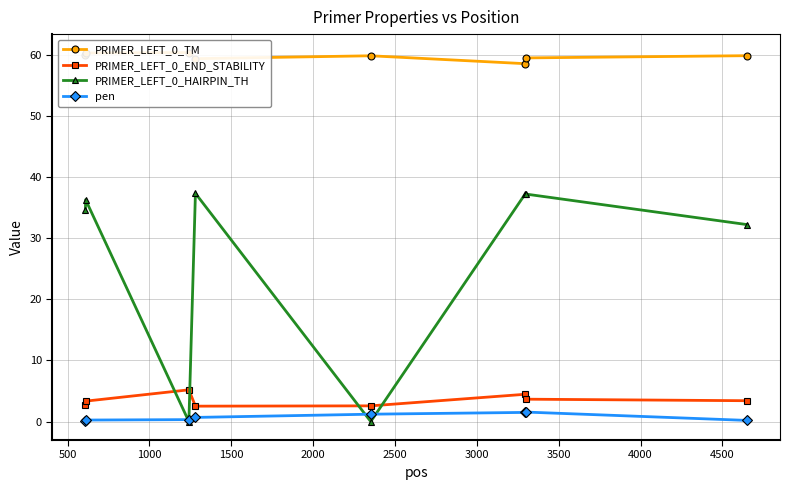

True or false: pen and PRIMER_LEFT_0_TM intersect in this chart.

False